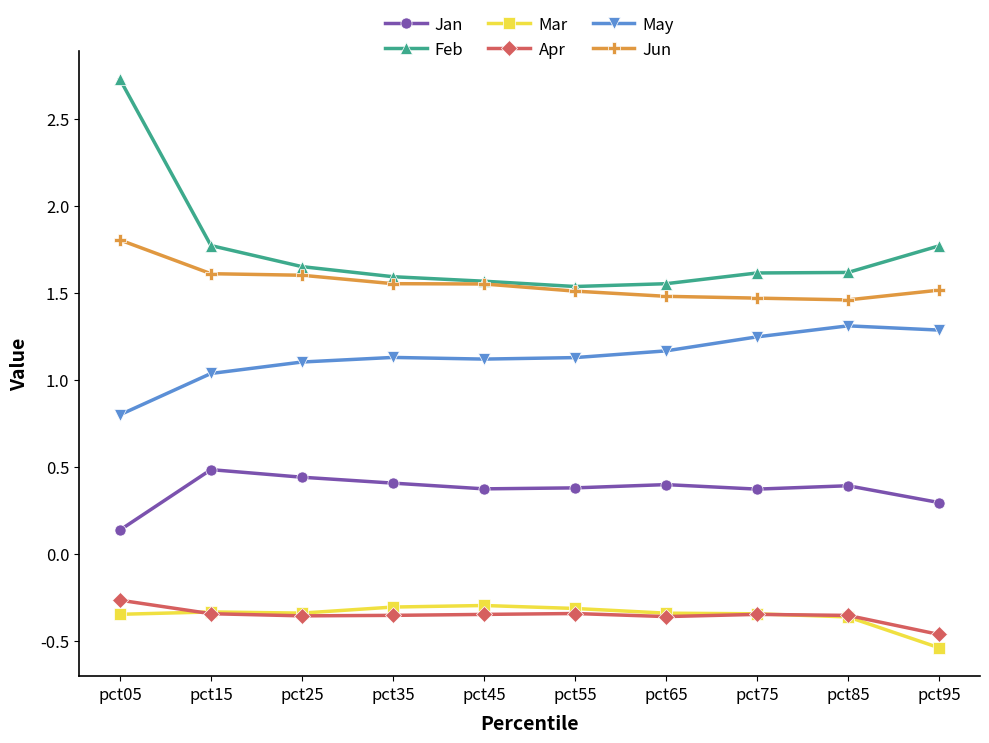

What is the value of the May point at the 10th from the left?

1.3